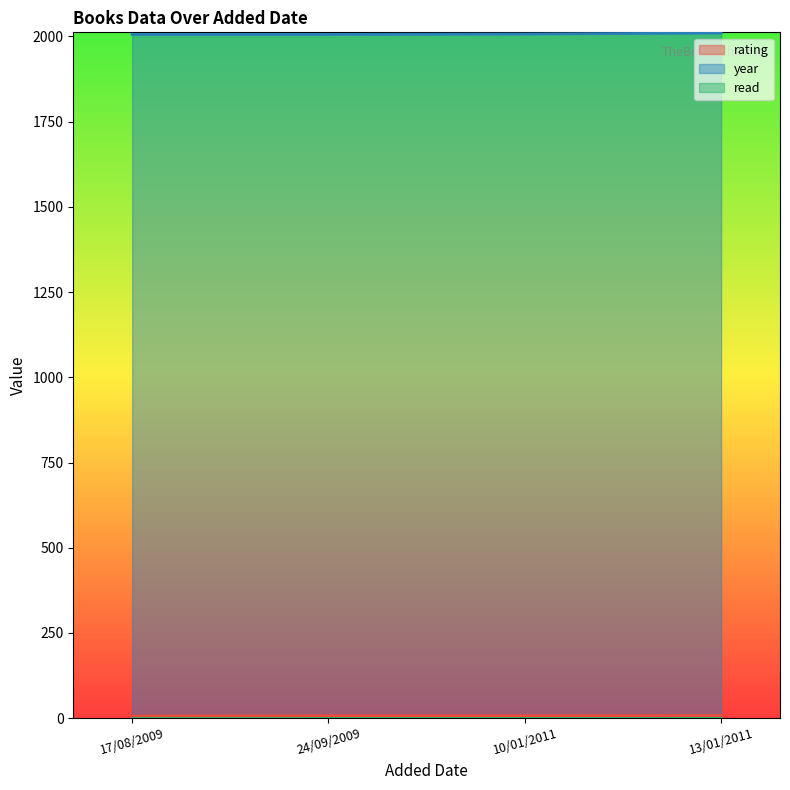

How many series are shown in this chart?

3